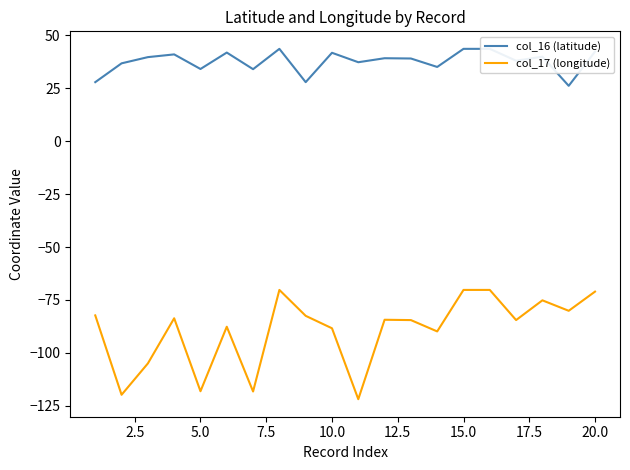

Which series has the largest total across all categories?

col_16 (latitude)